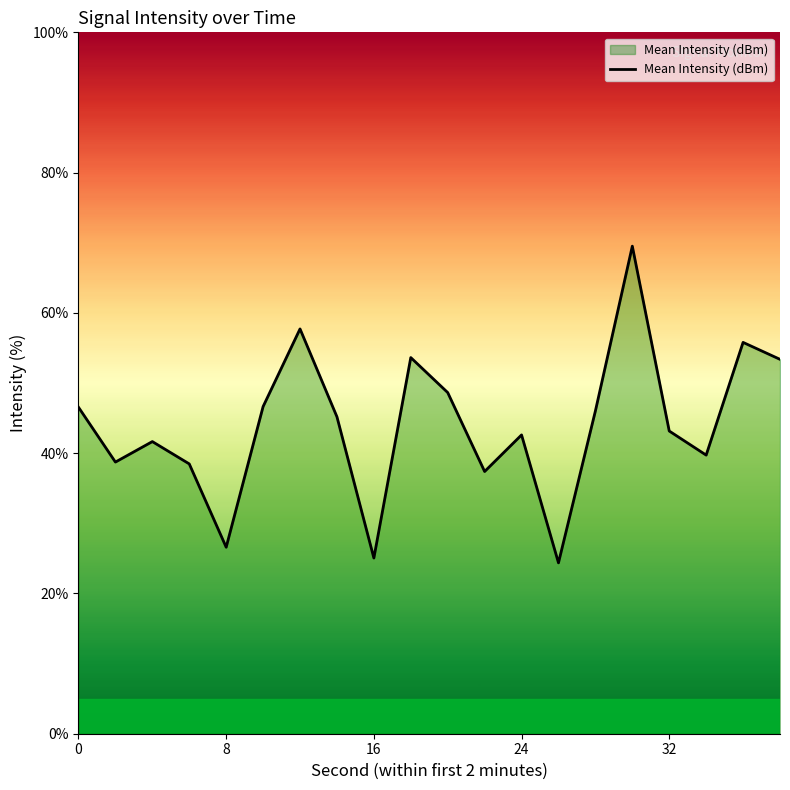

What is the sum of all values?

880.8